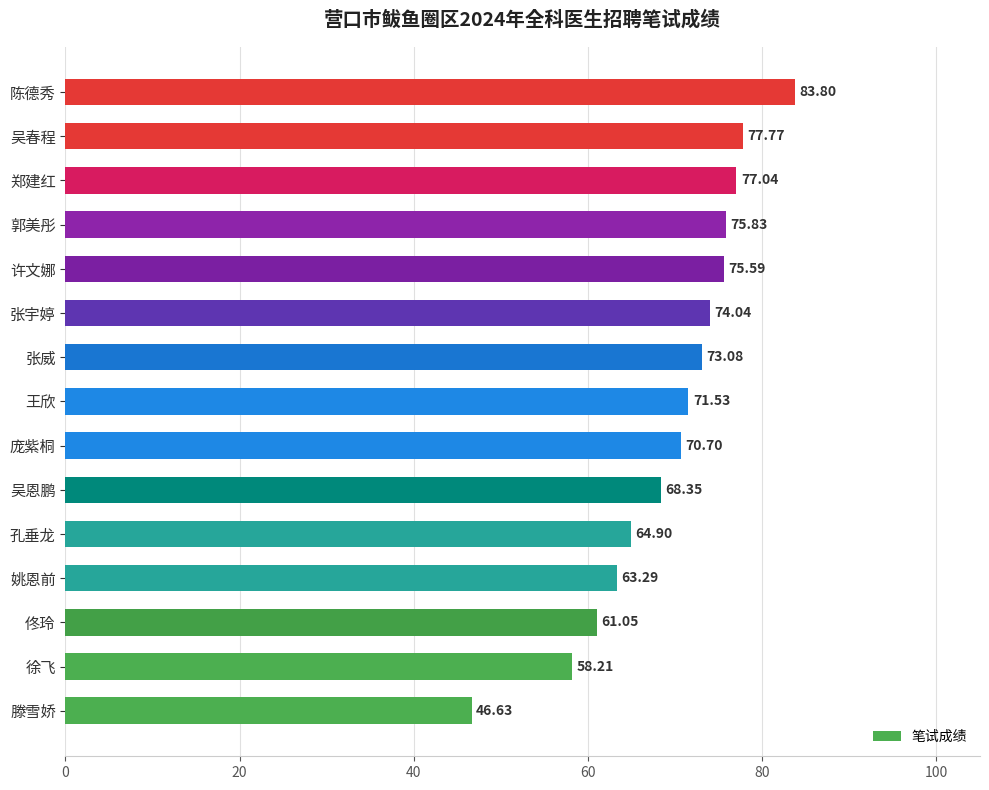

List the labels in order of value, smallest first.

滕雪娇, 徐飞, 佟玲, 姚恩前, 孔垂龙, 吴恩鹏, 庞紫桐, 王欣, 张威, 张宇婷, 许文娜, 郭美彤, 郑建红, 吴春程, 陈德秀